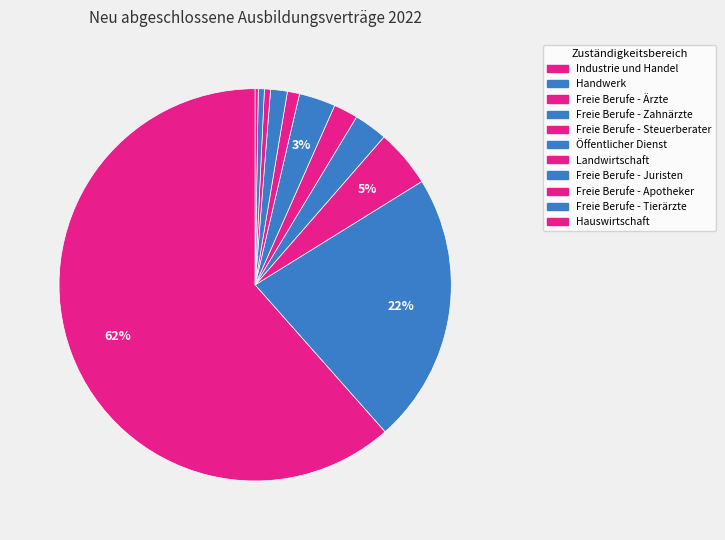

What is the majority slice?

Industrie und Handel